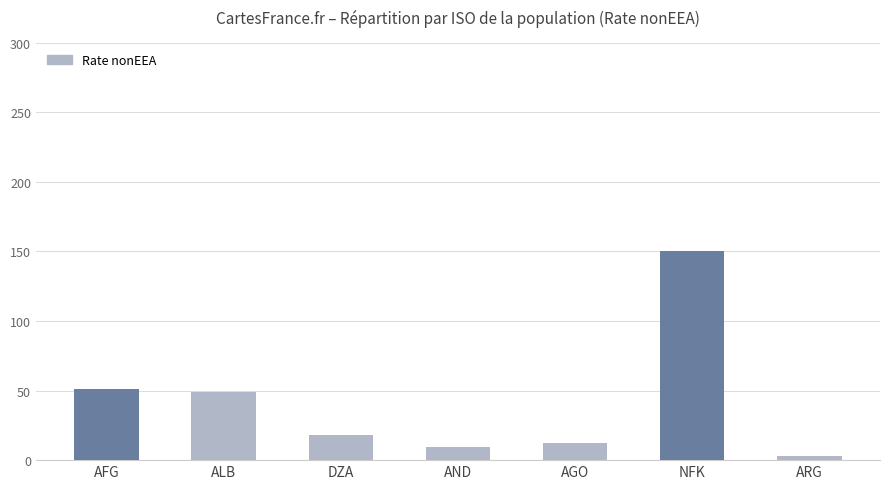

How many bars are there in total?

7